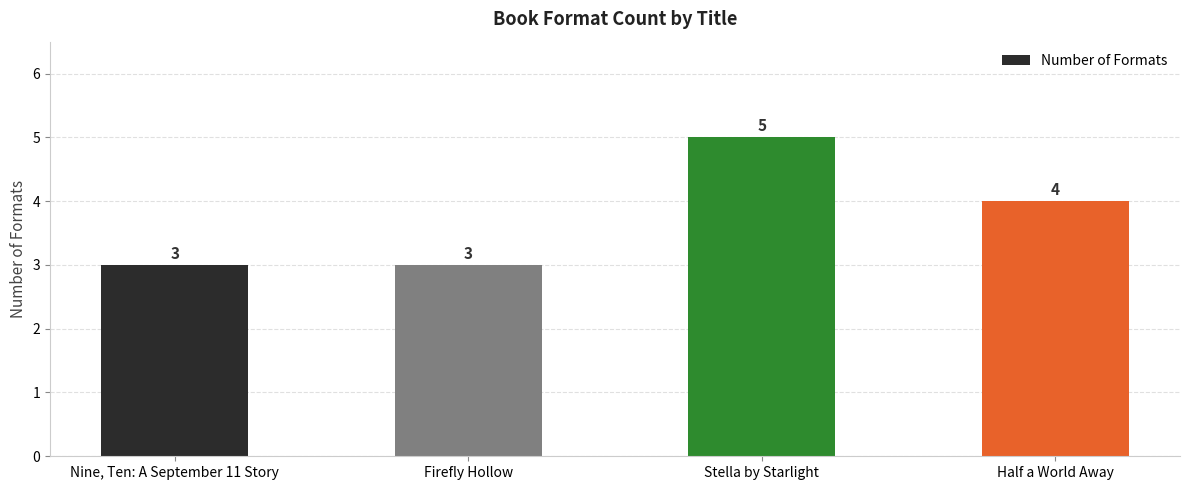

True or false: the data shows 3 at Nine, Ten: A September 11 Story.

True